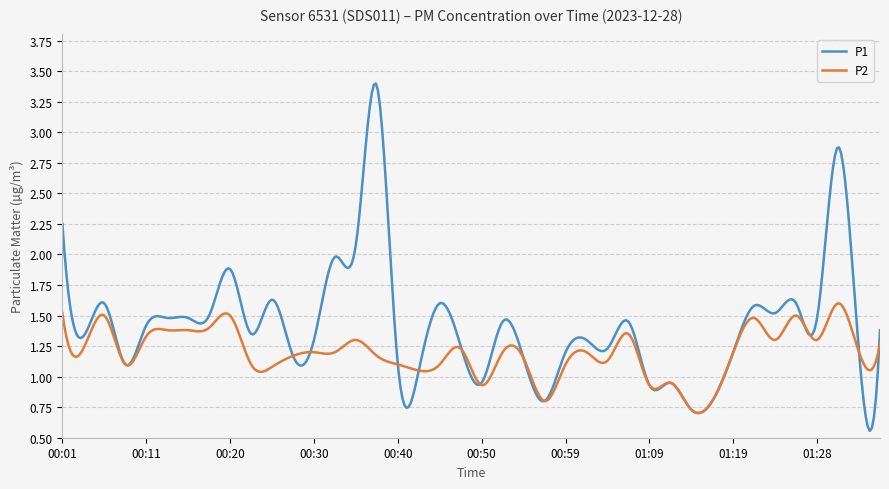

True or false: P1 and P2 cross at least once.

True